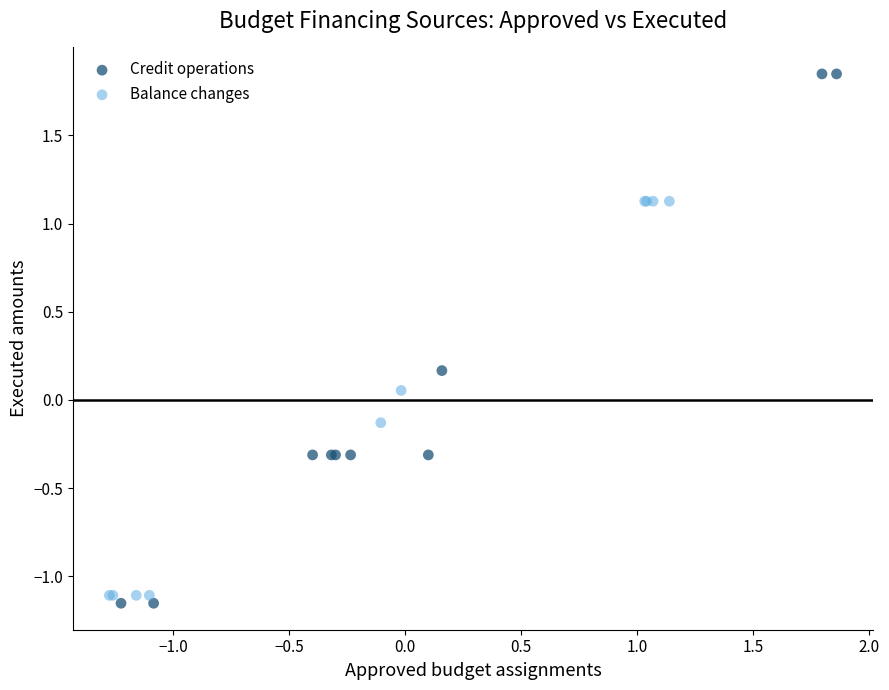

Which series has the widest spread of Y values?

Credit operations